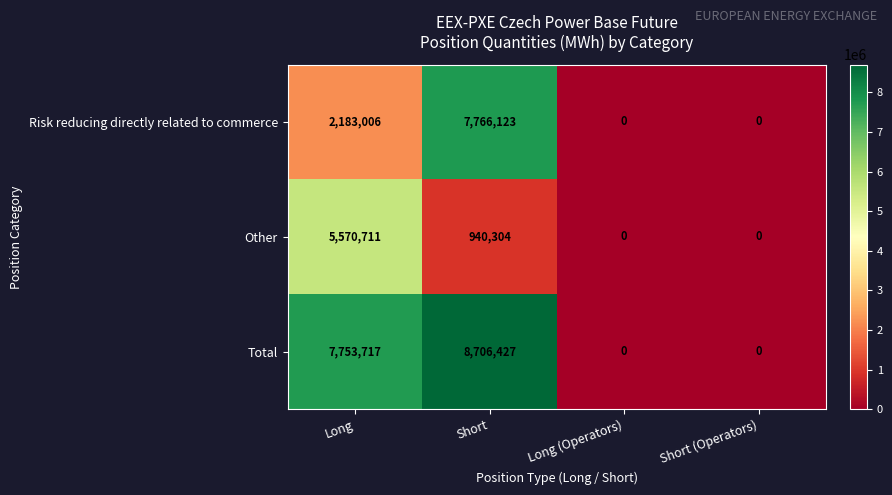

What is the difference between the second highest and second lowest values in the Risk reducing directly related to commerce series?

2183006